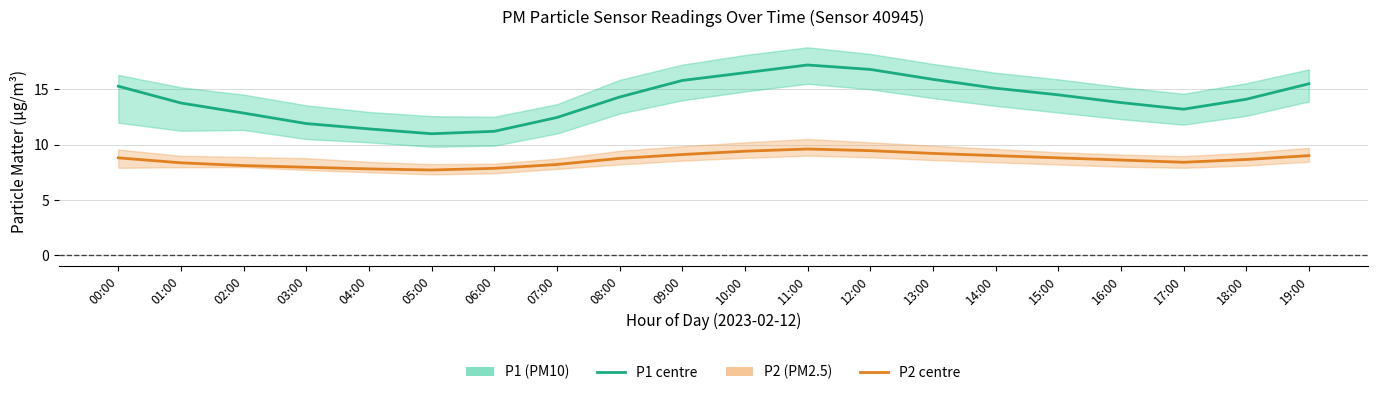

The value of P1 (PM10) at 14:00 is 15.1. True or false?

True